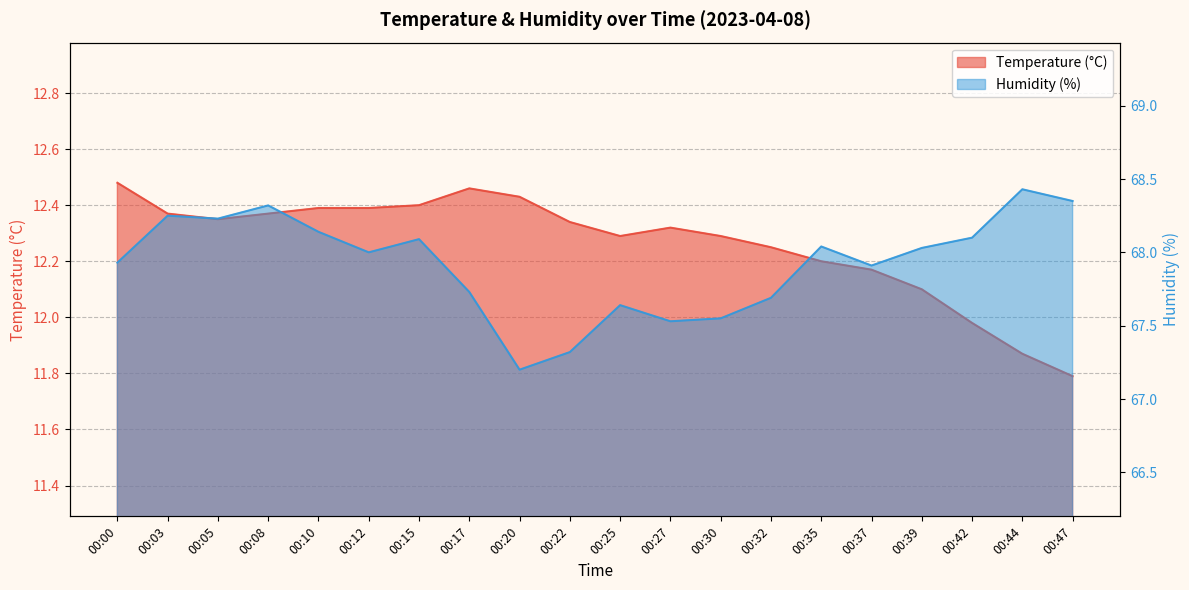

Reading left to right, transcribe all the data shown in this chart.

Temperature (°C): 12.5	12.4	12.3	12.4	12.4	12.4	12.4	12.5	12.4	12.3	12.3	12.3	12.3	12.2	12.2	12.2	12.1	12.0	11.9	11.8
Humidity (%): 67.9	68.2	68.2	68.3	68.1	68.0	68.1	67.7	67.2	67.3	67.6	67.5	67.5	67.7	68.0	67.9	68.0	68.1	68.4	68.3